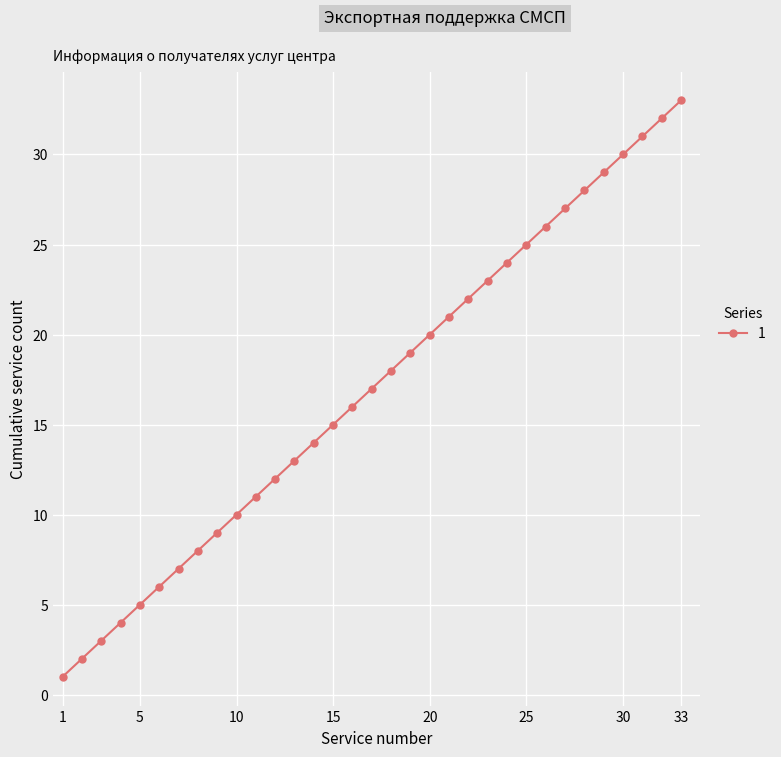

What is the difference between the second highest and minimum values?

31